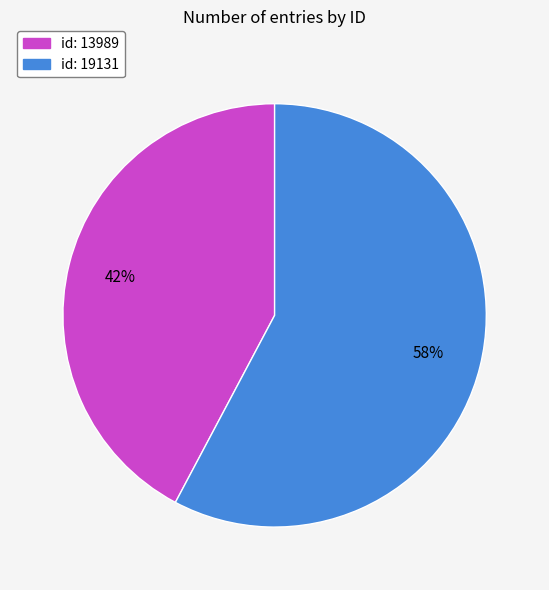

Between id: 19131 and id: 13989, which is larger?

id: 19131